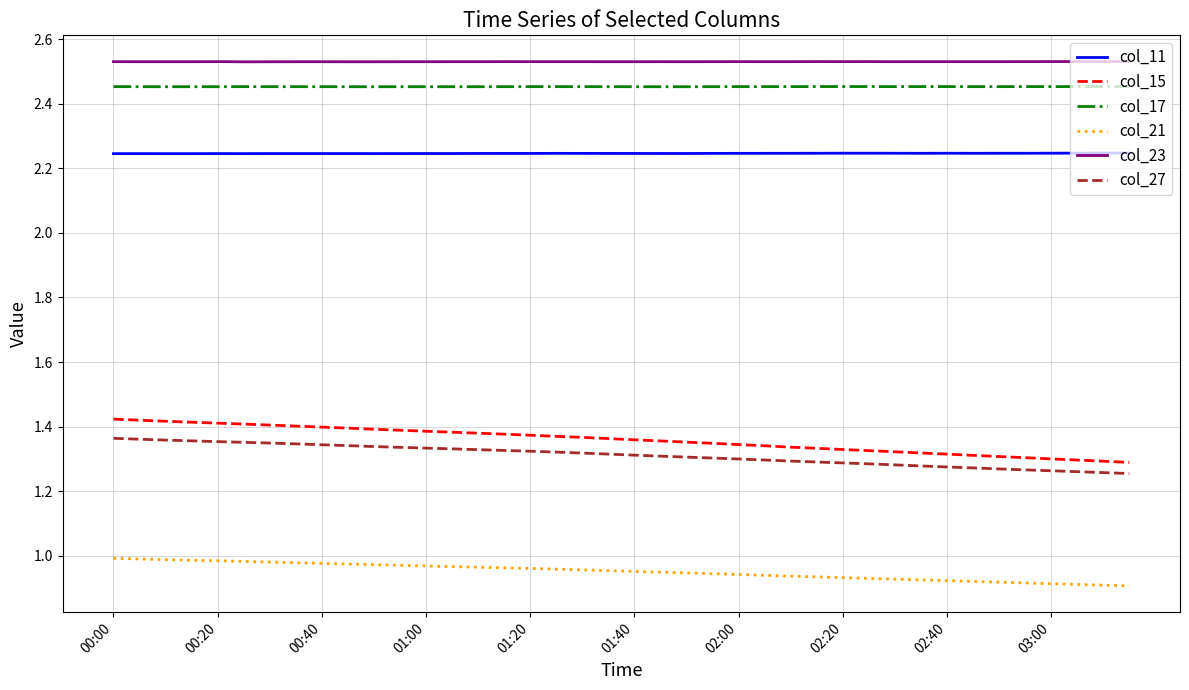

True or false: col_17 and col_15 cross at least once.

False